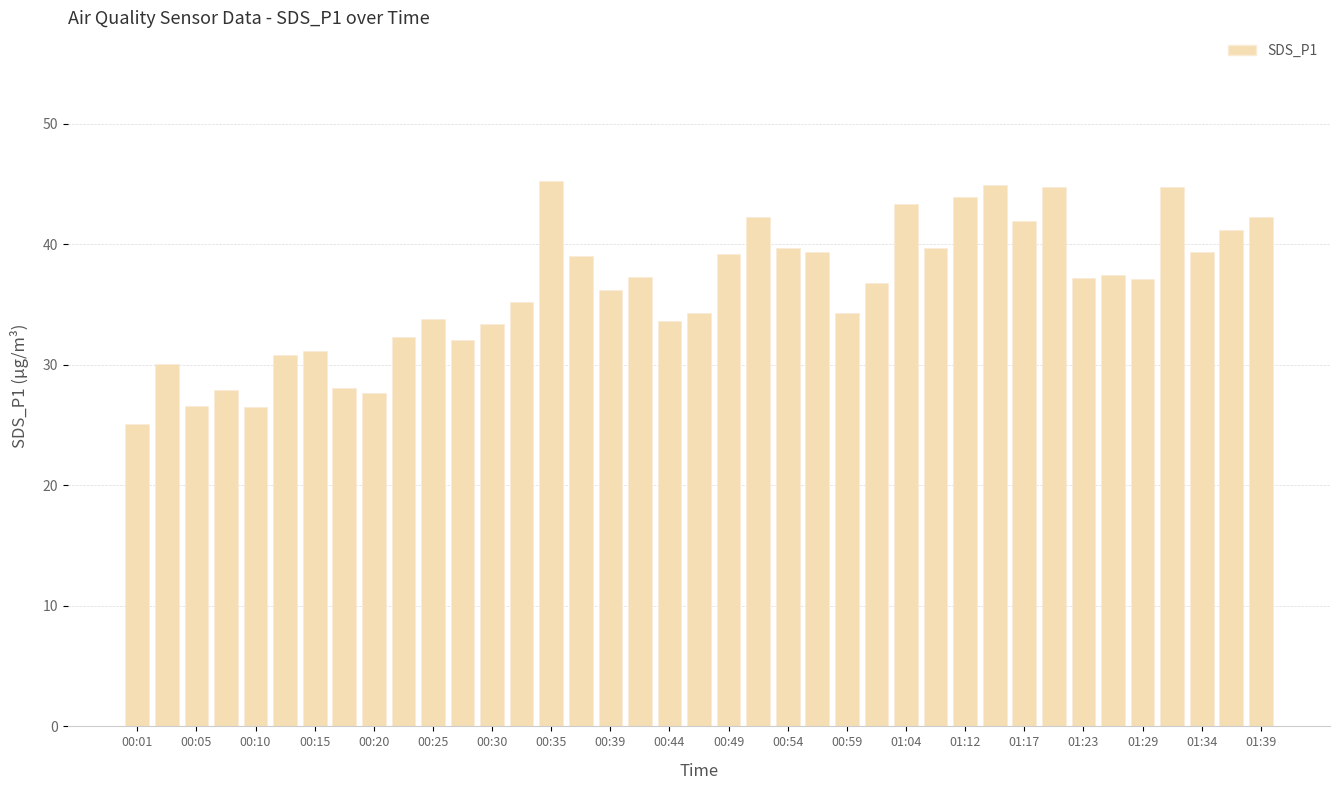

What is the average value?

36.3